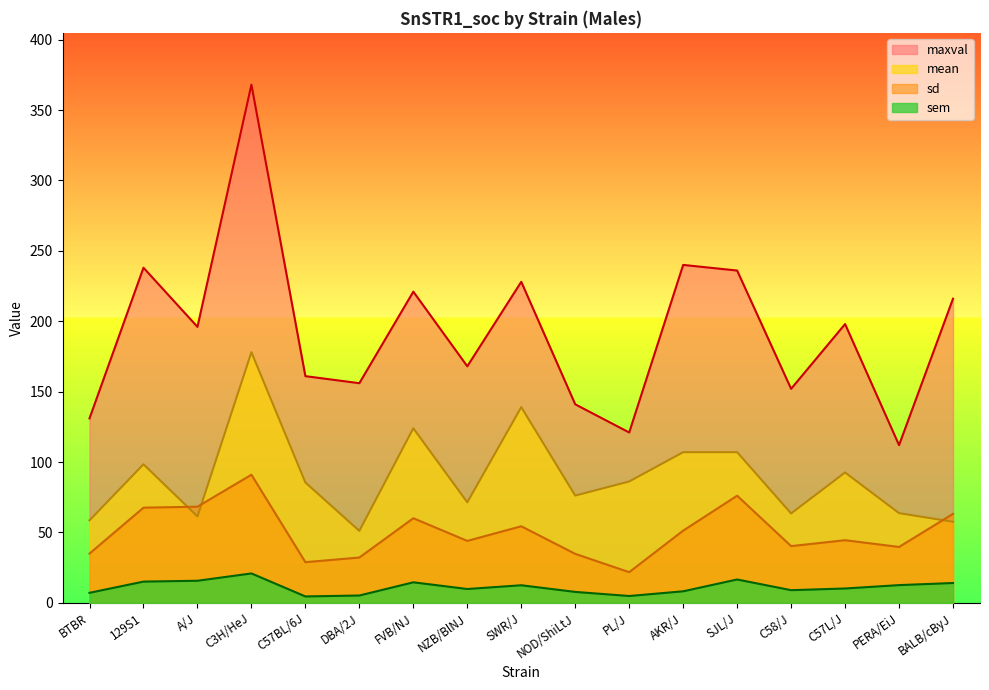

Which series changed the most between 129S1 and SWR/J?

mean